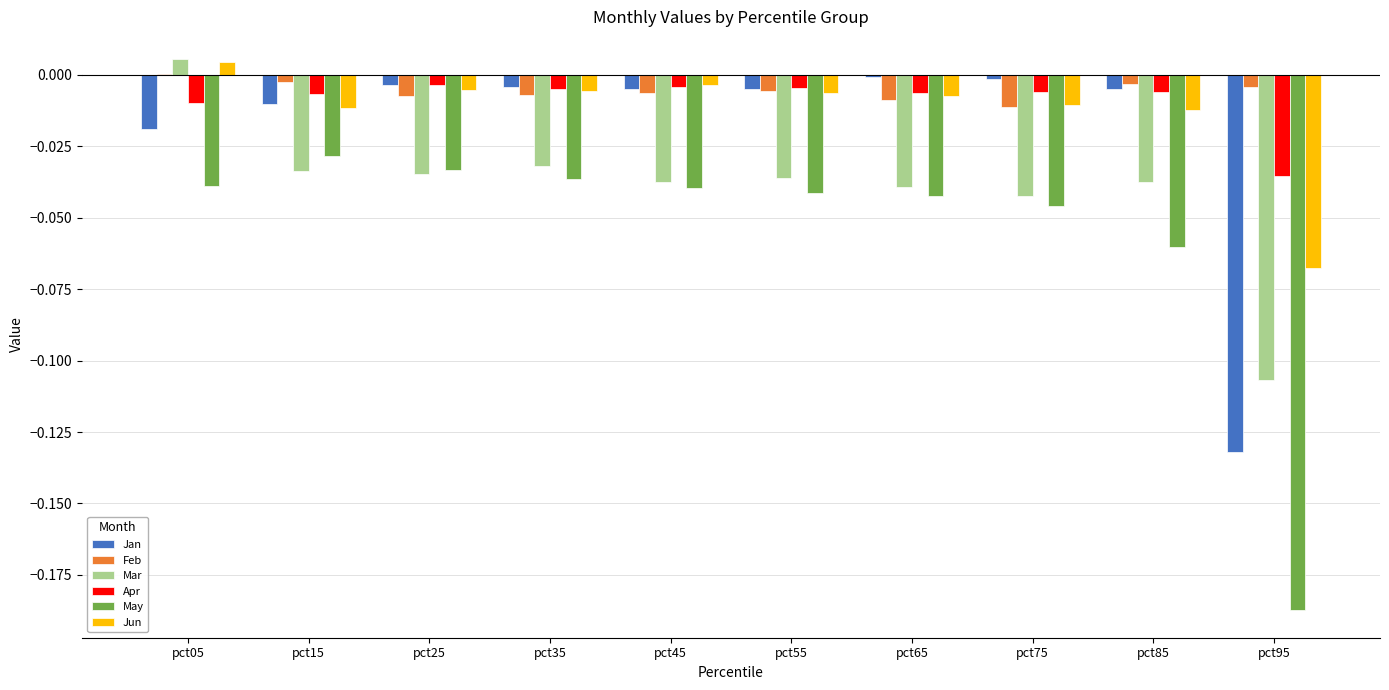

The May series shows -0.0 at pct65. True or false?

True